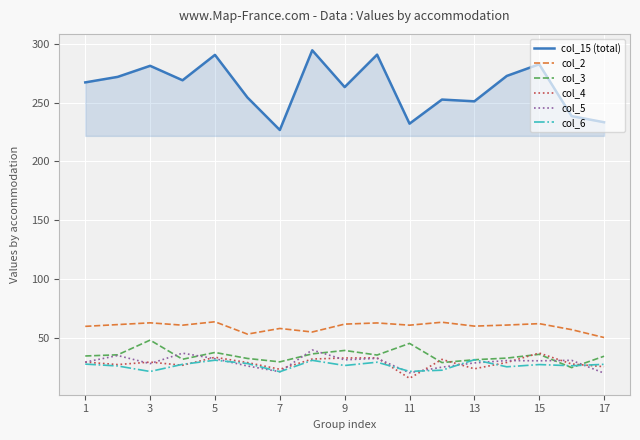

Which series has the largest range (max minus min)?

col_15 (total)